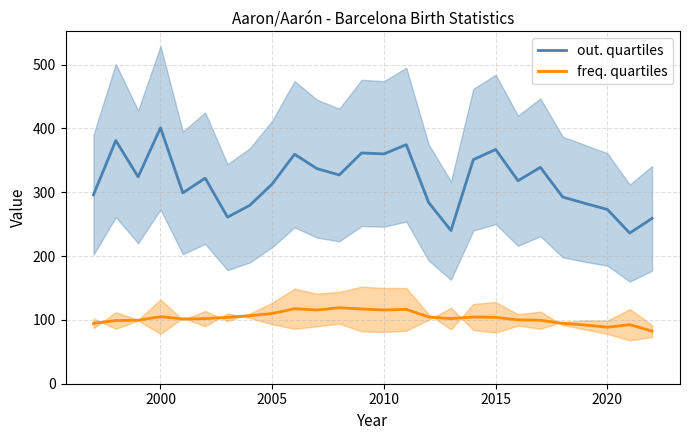

How many data points in freq. quartiles are above 104?

11